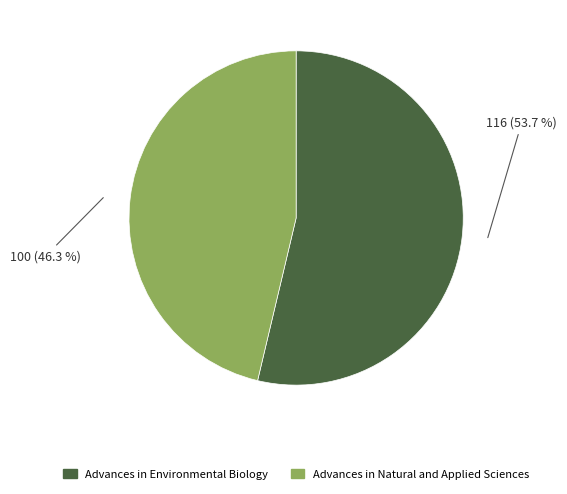

Which category has the smallest portion of the pie?

Advances in Natural and Applied Sciences